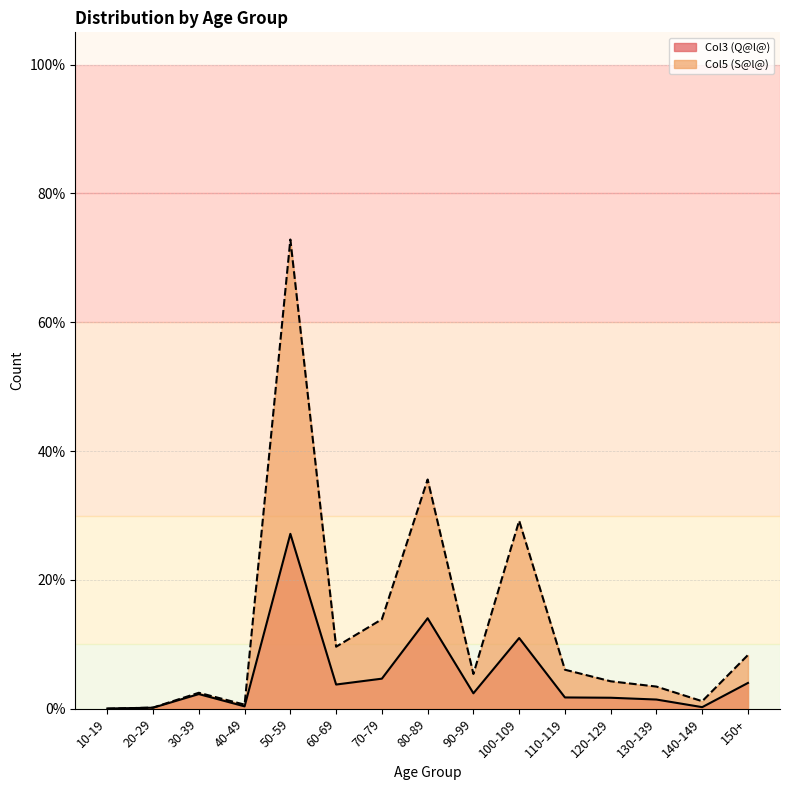

What is the label of the 6th point from the right?

100-109